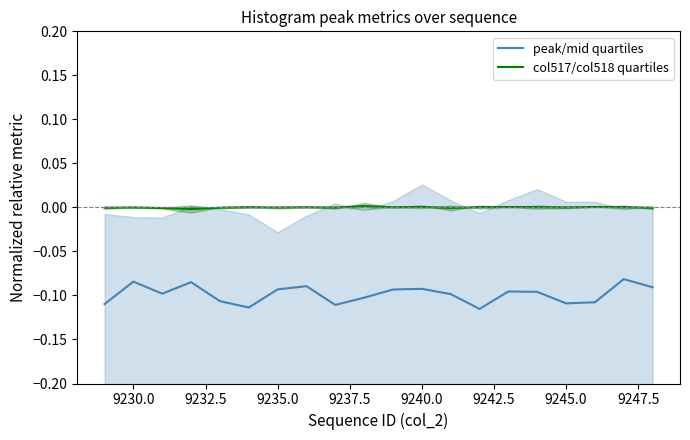

True or false: col517/col518 quartiles and peak/mid quartiles cross at least once.

False